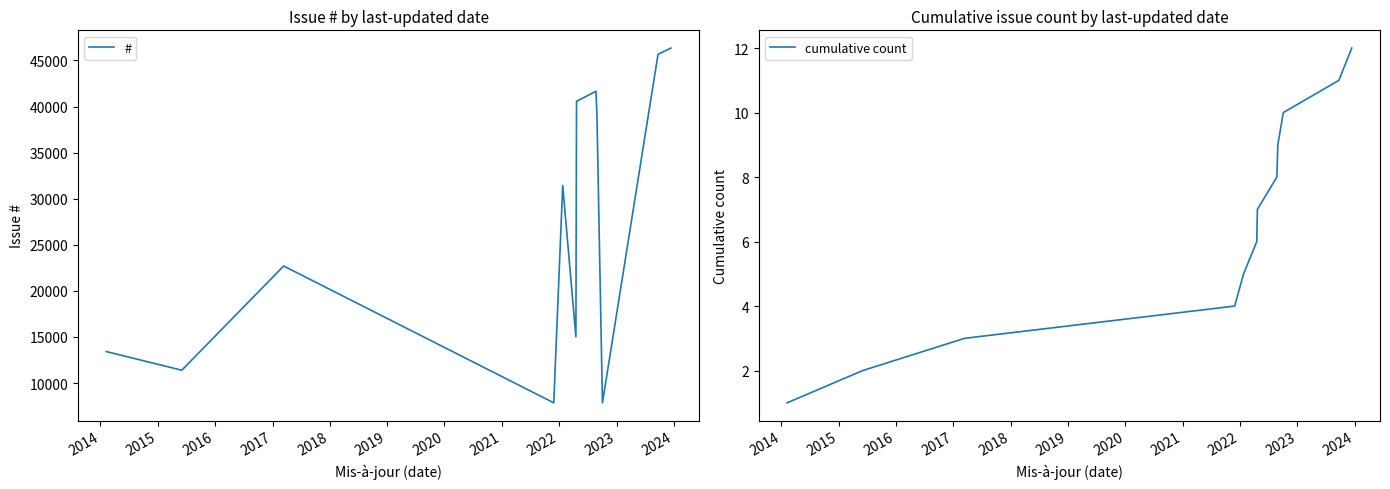

True or false: # and cumulative count cross at least once.

False